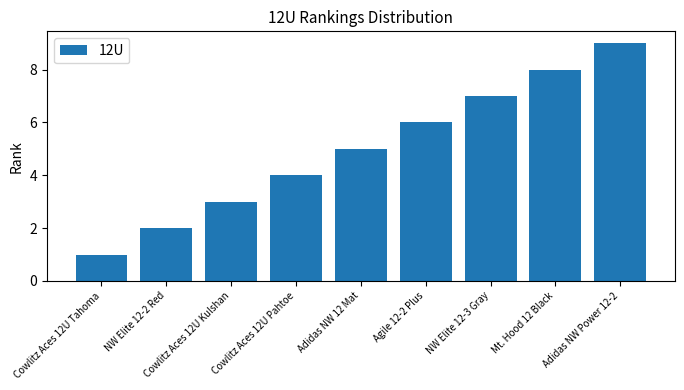

The chart shows a value of 7 at NW Elite 12-3 Gray. True or false?

True